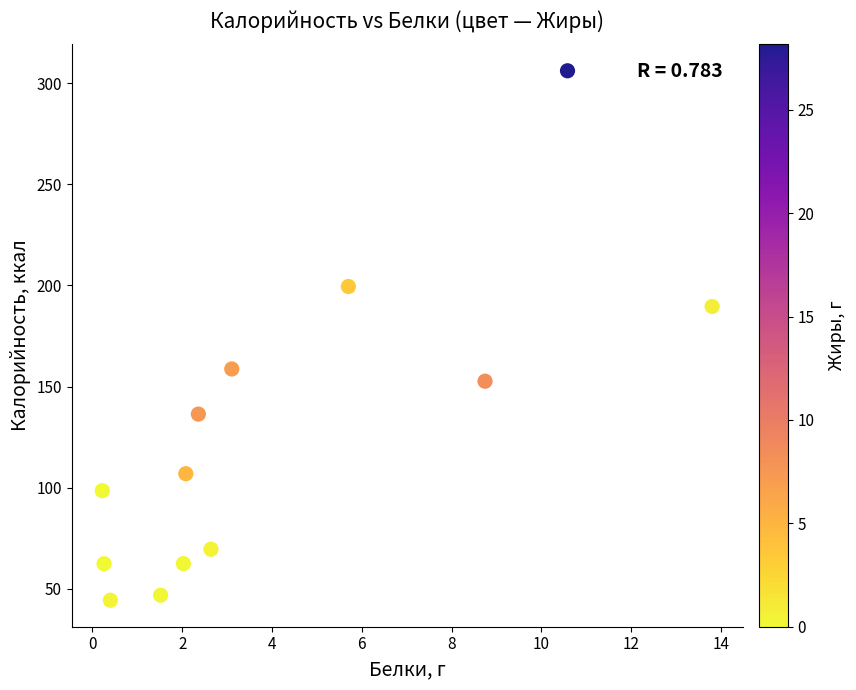

What is the range of X values (max minus min)?

13.6